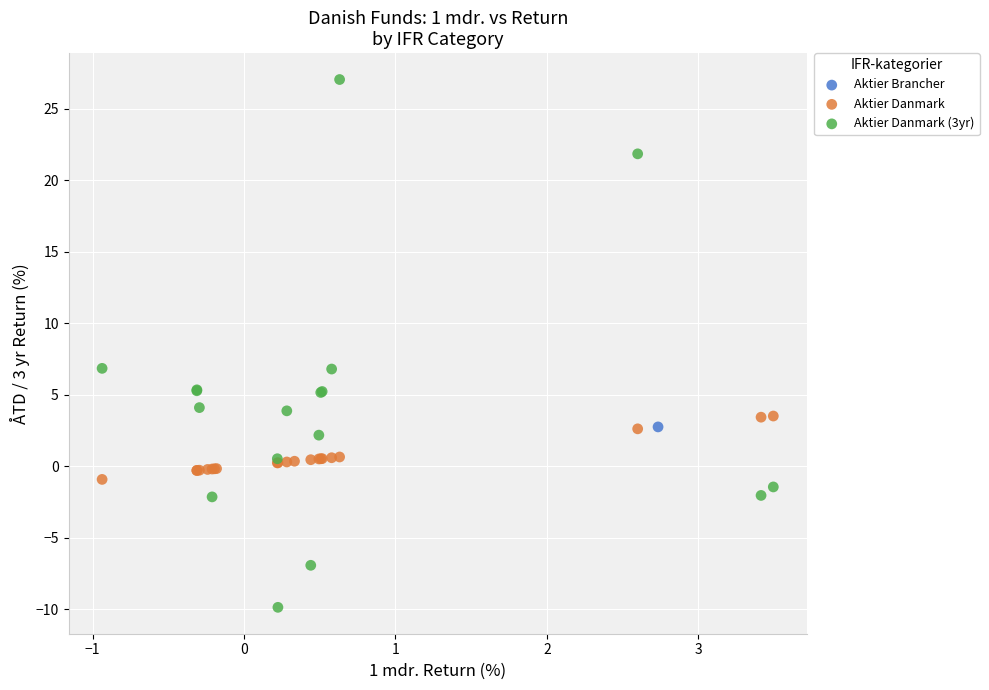

What are all the series names shown in the legend?

Aktier Brancher, Aktier Danmark, Aktier Danmark (3yr)